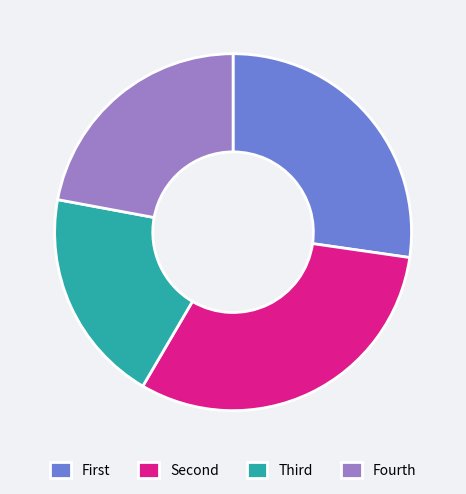

Which category has the smallest portion of the pie?

Third